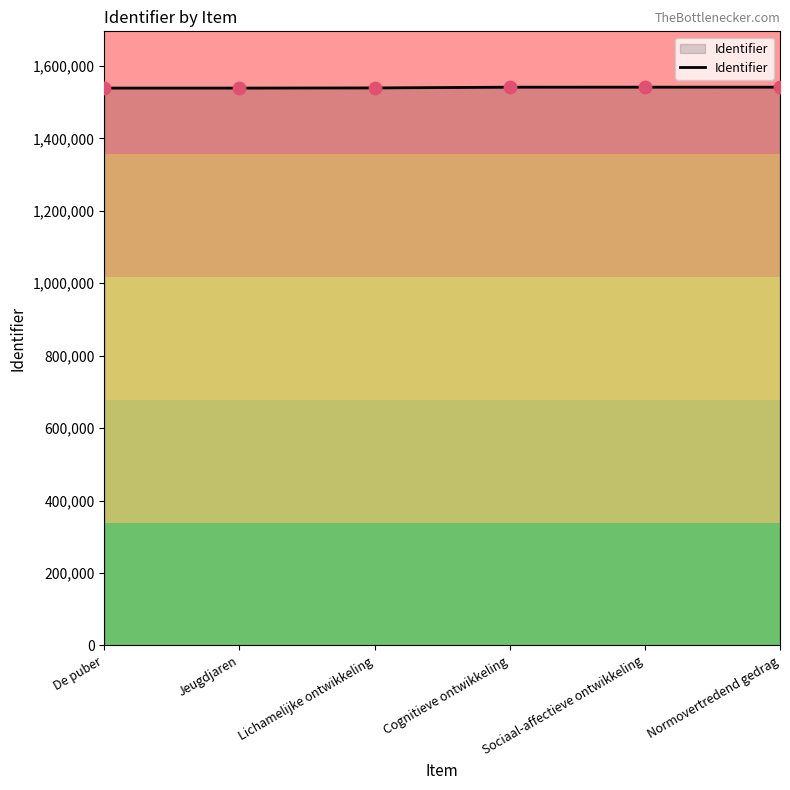

What is the ratio of the value at Lichamelijke ontwikkeling to the value at De puber?

1.0